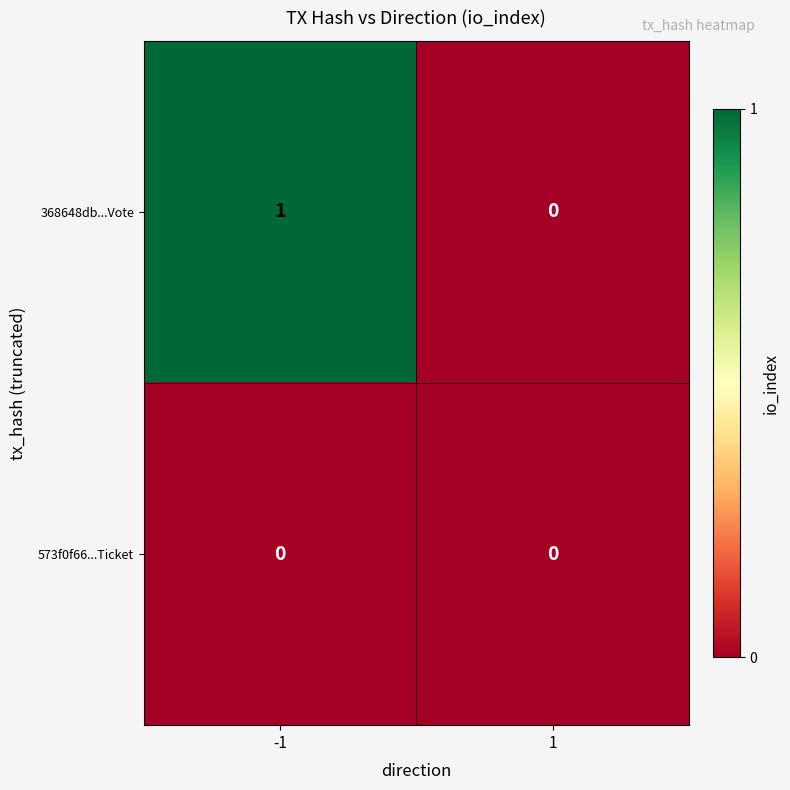

Rank the series at -1 from lowest to highest value.

573f0f66...Ticket, 368648db...Vote